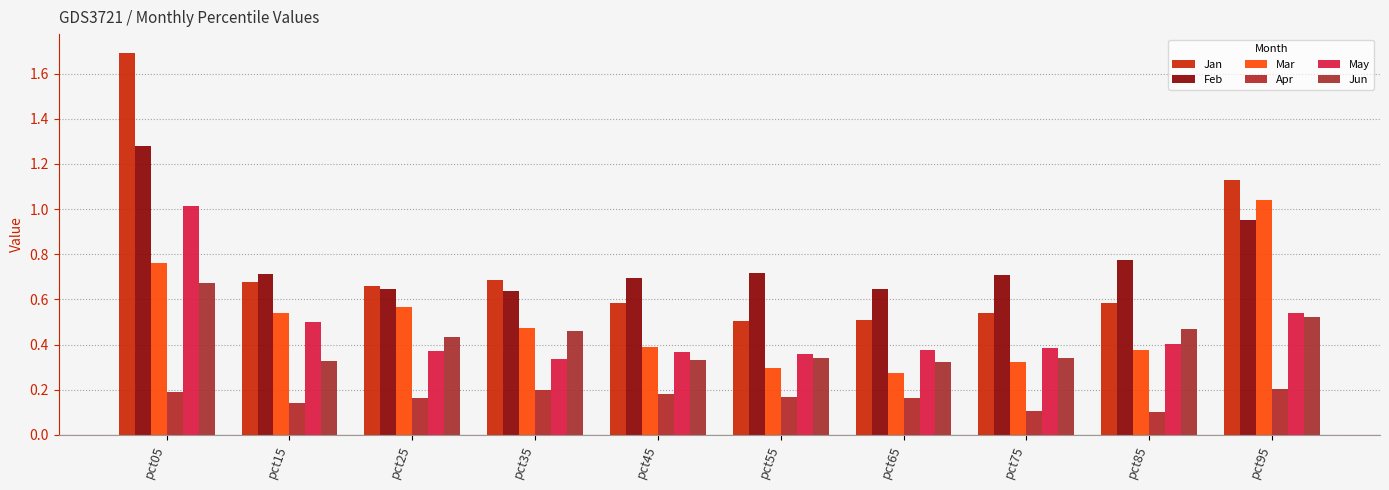

How many categories are shown in the chart?

10